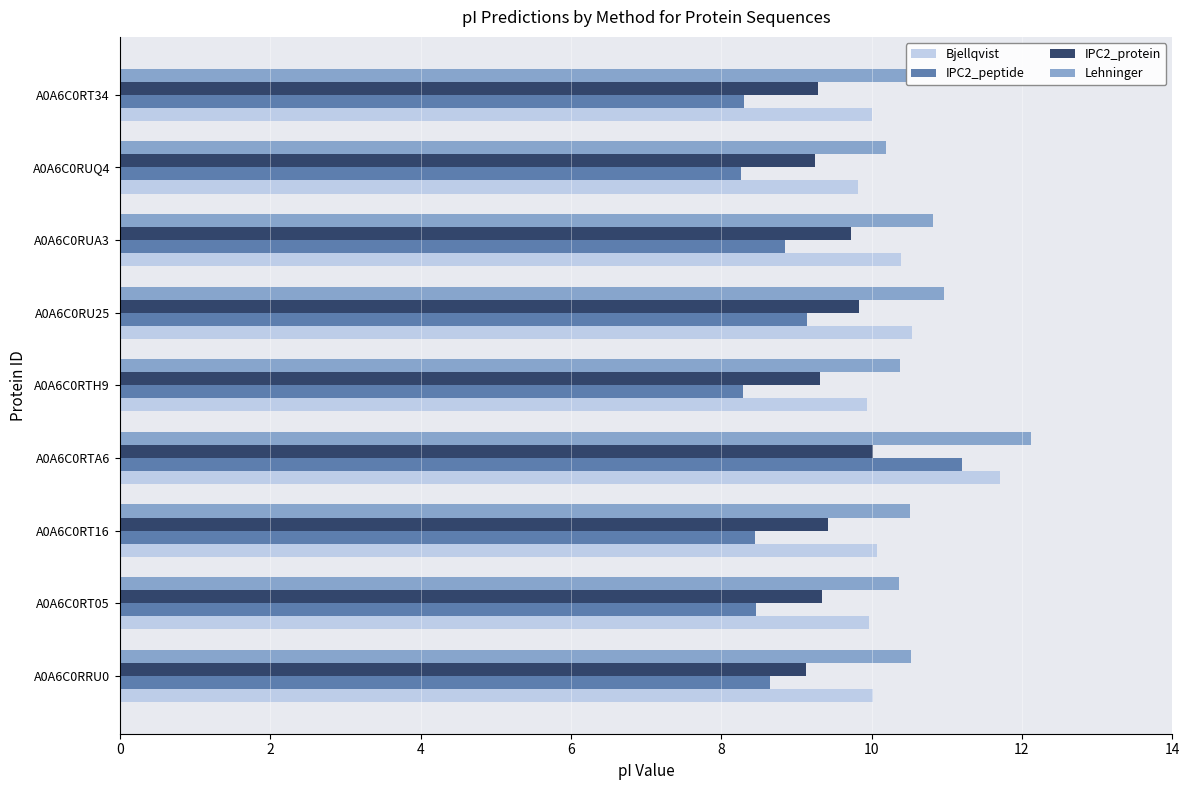

The IPC2_peptide series shows 5.9 at A0A6C0RT05. True or false?

False